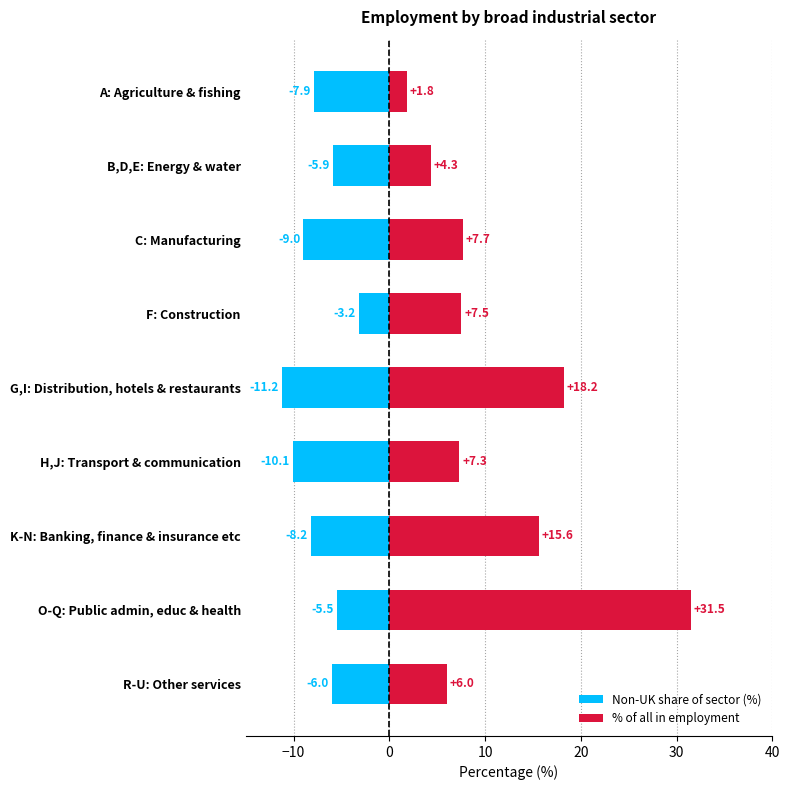

How many groups of bars are there?

9